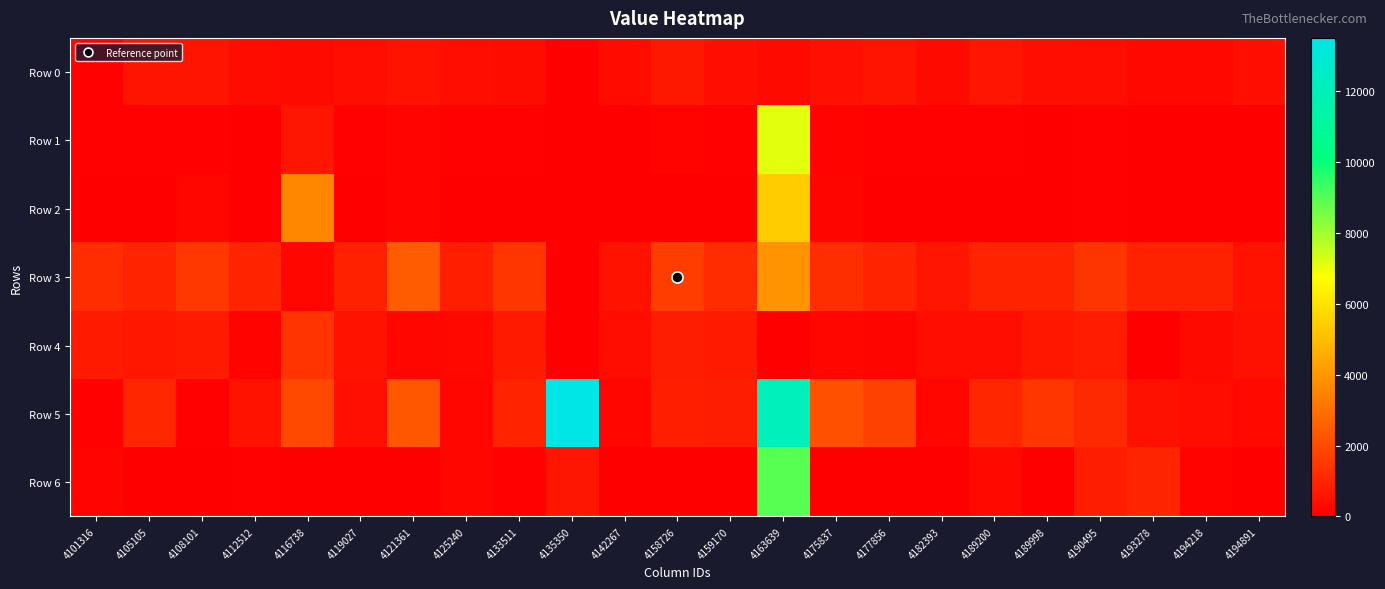

Reading left to right, transcribe all the data shown in this chart.

Row 0: 4101316=58.5	4105105=579.4	4108101=556.7	4112512=355.2	4116738=292.4	4119027=391.8	4121361=521.9	4125240=389.9	4133511=365.1	4135350=0.0	4142267=333.5	4158726=678.5	4159170=424.6	4163639=313.8	4175837=464.0	4177856=573.5	4182393=309.3	4189200=582.5	4189998=445.7	4190495=407.4	4193278=251.7	4194218=261.5	4194891=433.6
Row 1: 4101316=73.9	4105105=63.4	4108101=77.4	4112512=35.1	4116738=621.5	4119027=80.6	4121361=145.9	4125240=79.3	4133511=57.7	4135350=0.0	4142267=39.5	4158726=121.2	4159170=76.1	4163639=7137.9	4175837=111.4	4177856=61.5	4182393=58.2	4189200=104.2	4189998=51.2	4190495=72.2	4193278=0.0	4194218=45.3	4194891=26.6
Row 2: 4101316=0.0	4105105=0.0	4108101=212.3	4112512=0.0	4116738=3589.7	4119027=0.0	4121361=135.8	4125240=20.6	4133511=0.0	4135350=0.0	4142267=0.0	4158726=0.0	4159170=0.0	4163639=5426.4	4175837=165.7	4177856=0.0	4182393=0.0	4189200=0.0	4189998=0.0	4190495=99.3	4193278=0.0	4194218=0.0	4194891=0.0
Row 3: 4101316=1227.7	4105105=1002.2	4108101=1525.2	4112512=998.0	4116738=190.6	4119027=913.7	4121361=2445.0	4125240=852.9	4133511=1454.2	4135350=0.0	4142267=516.6	4158726=1652.5	4159170=1202.7	4163639=3951.6	4175837=1254.7	4177856=997.6	4182393=581.8	4189200=994.3	4189998=983.0	4190495=1430.2	4193278=926.4	4194218=938.7	4194891=518.1
Row 4: 4101316=714.3	4105105=642.2	4108101=734.4	4112512=110.5	4116738=1413.0	4119027=533.9	4121361=230.2	4125240=259.6	4133511=732.0	4135350=0.0	4142267=381.0	4158726=791.5	4159170=735.5	4163639=0.0	4175837=205.9	4177856=161.2	4182393=415.9	4189200=398.8	4189998=641.7	4190495=769.9	4193278=6.7	4194218=314.8	4194891=478.6
Row 5: 4101316=105.3	4105105=1039.9	4108101=80.5	4112512=508.4	4116738=1948.1	4119027=450.4	4121361=2334.6	4125240=185.7	4133511=949.9	4135350=13503.8	4142267=188.9	4158726=861.7	4159170=816.0	4163639=12033.1	4175837=2174.4	4177856=1758.8	4182393=193.4	4189200=1033.8	4189998=1459.7	4190495=1112.0	4193278=487.1	4194218=408.8	4194891=277.4
Row 6: 4101316=135.8	4105105=0.0	4108101=24.6	4112512=69.7	4116738=0.0	4119027=0.0	4121361=0.0	4125240=232.7	4133511=57.8	4135350=610.3	4142267=50.3	4158726=21.3	4159170=49.2	4163639=8945.6	4175837=0.0	4177856=0.0	4182393=0.0	4189200=288.2	4189998=0.0	4190495=801.7	4193278=1005.8	4194218=106.9	4194891=0.0